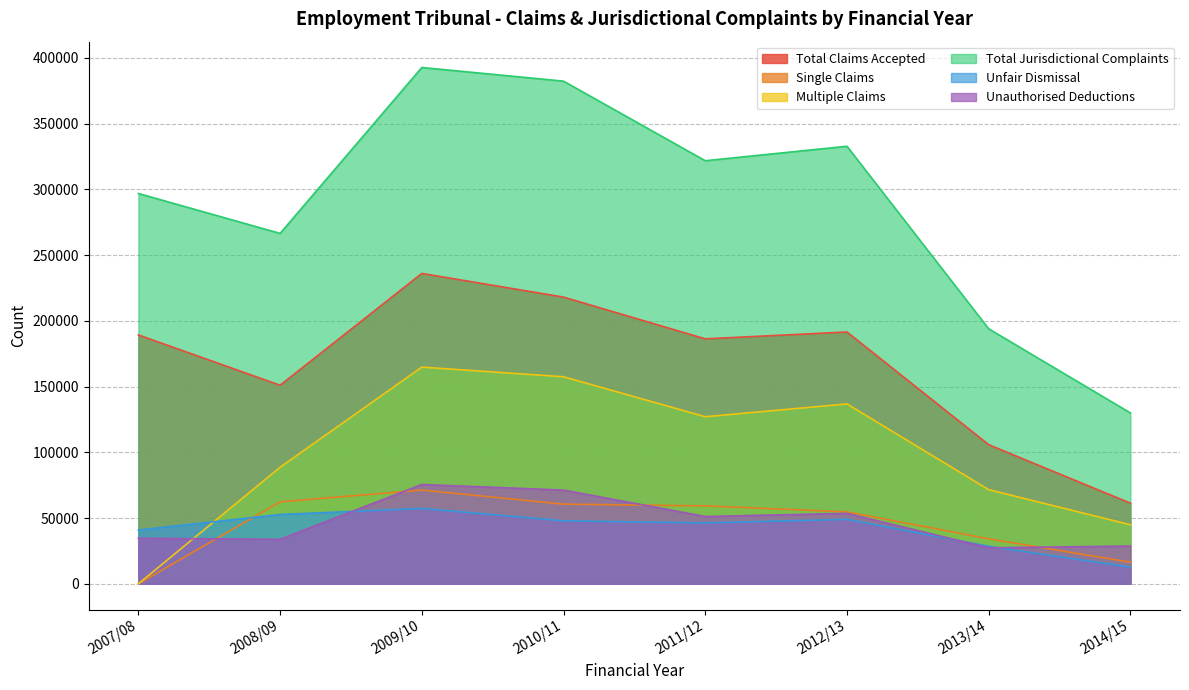

How many lines are shown in the chart?

6